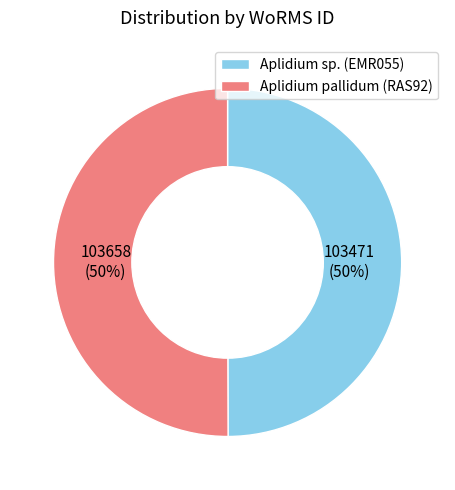

What is the ratio of the value at Aplidium pallidum (RAS92) to the value at Aplidium sp. (EMR055)?

1.0